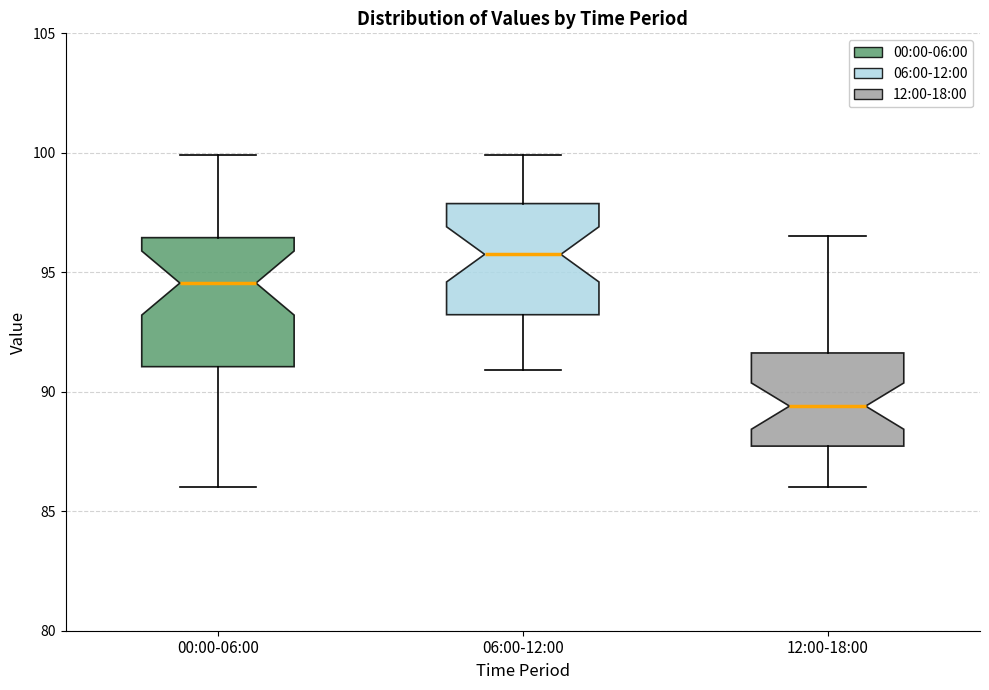

Comparing the boxes themselves (not the whiskers), which one is the tallest?

00:00-06:00